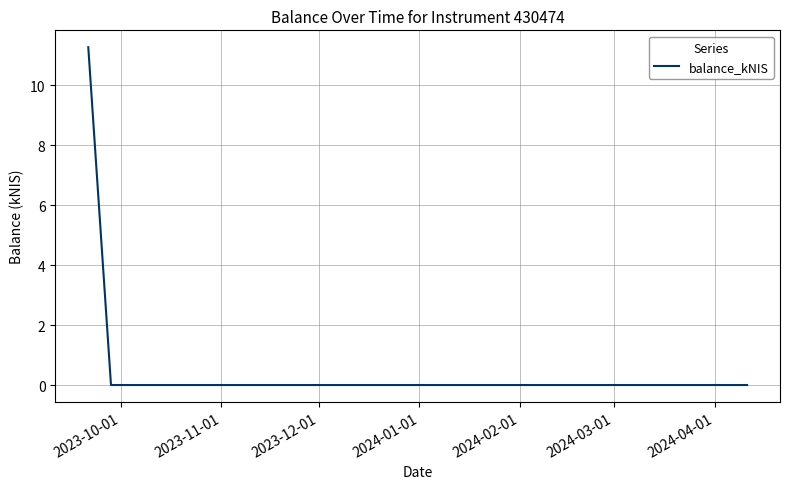

What is the sum of all values?

11.3